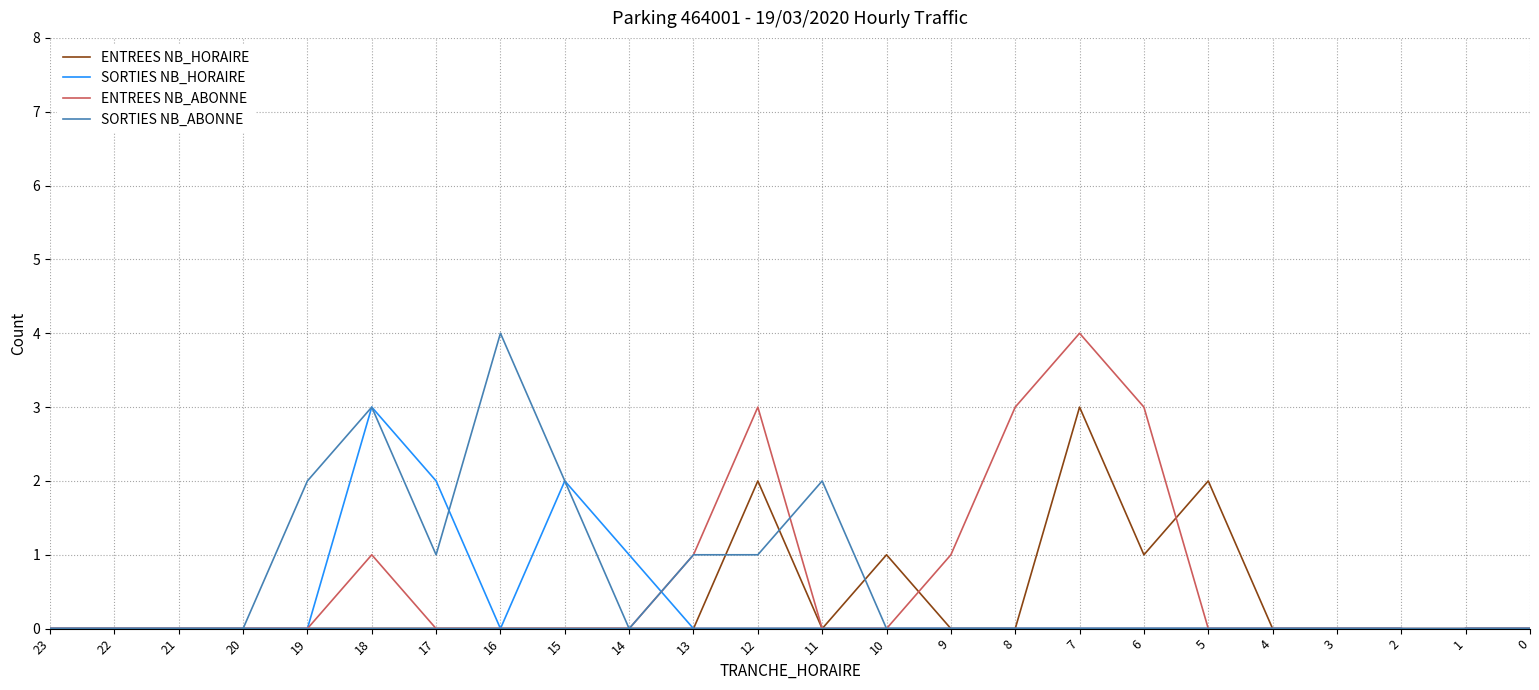

How many lines are shown in the chart?

4